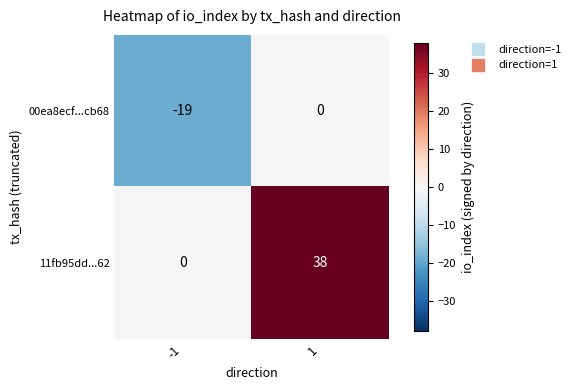

What is the spread (max minus min) of values at 1?

38